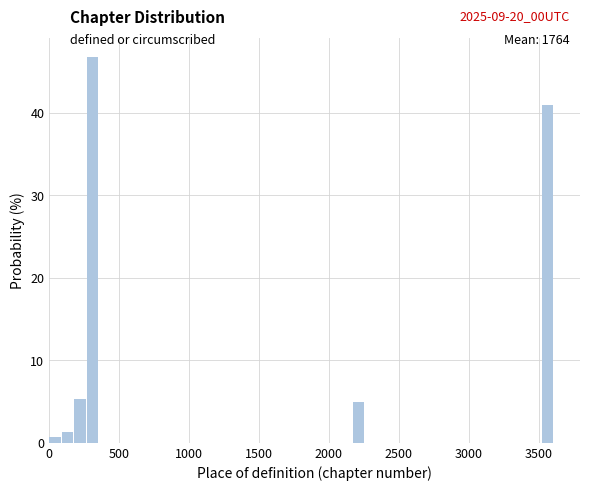

Around what value on the x-axis is the tallest bar? Give the approximate position of its centre, as read against the axis.

300